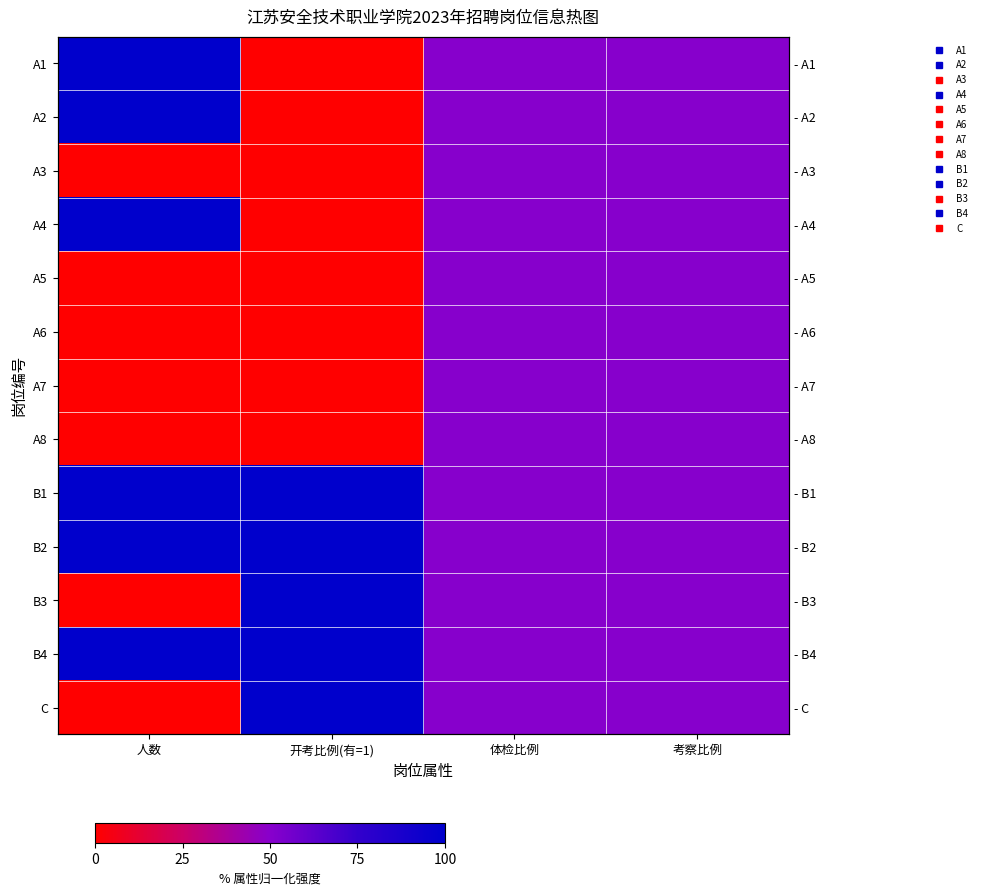

At which label does A8 reach its peak?

体检比例